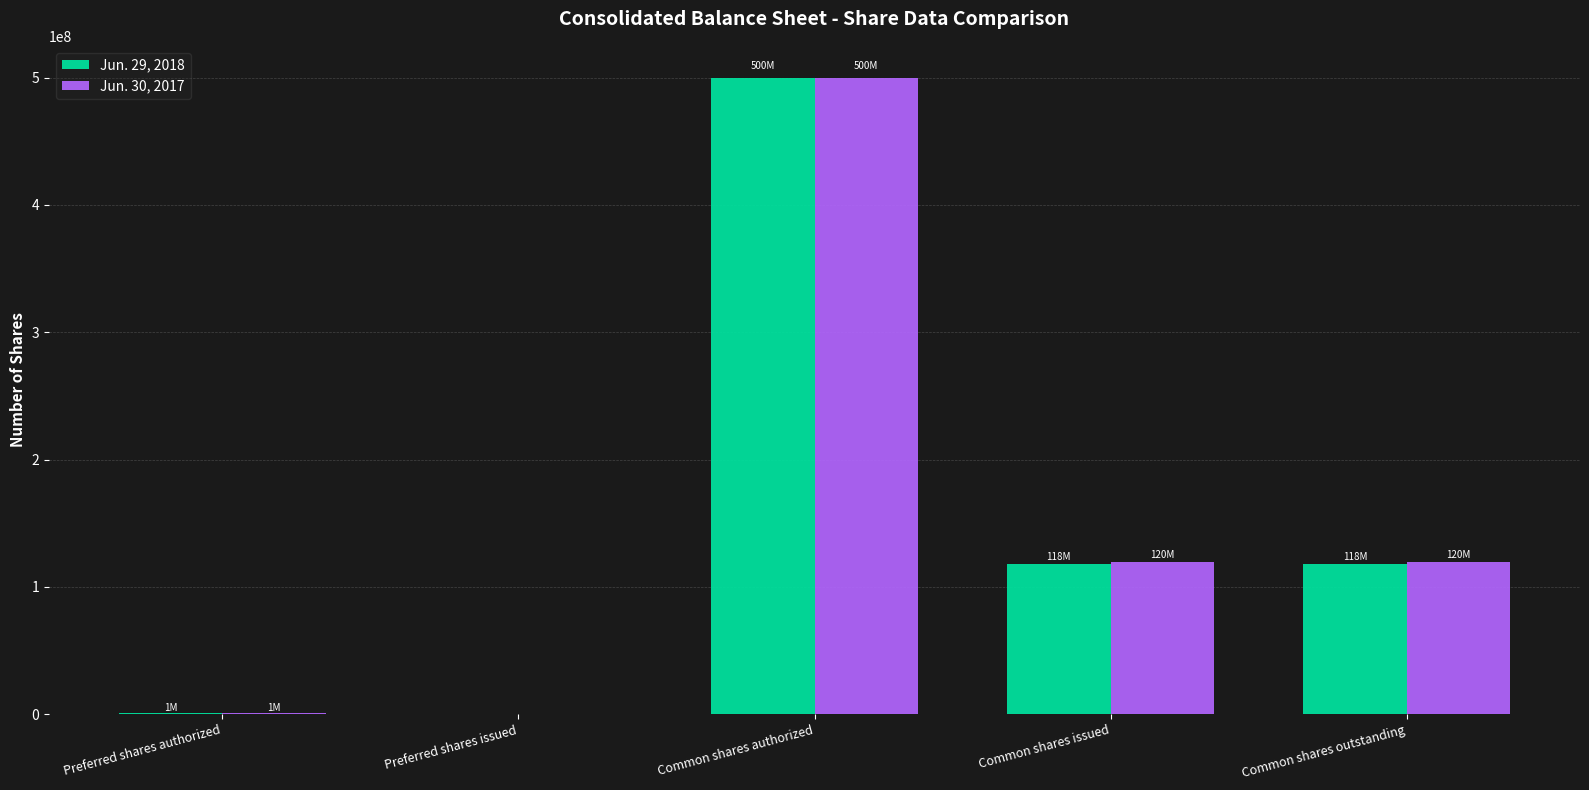

Which category has the highest value in the Jun. 29, 2018 series?

Common shares authorized